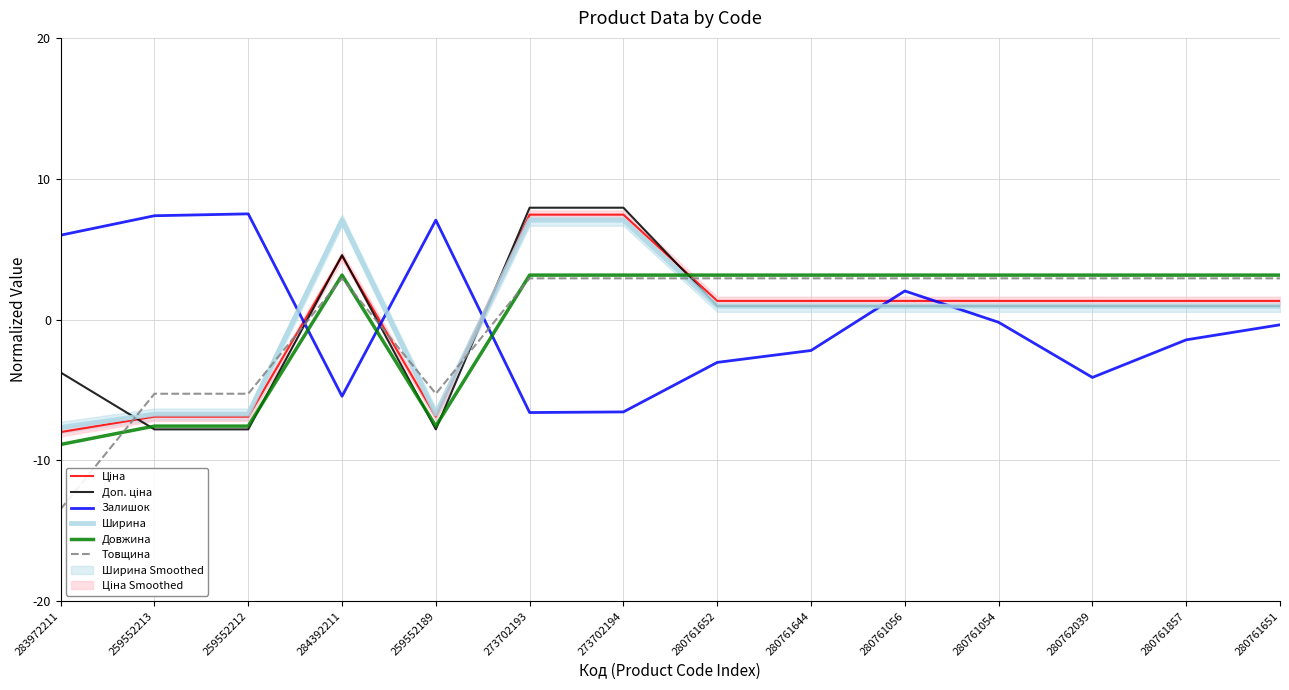

At which category does Товщина reach its first local peak?

284392211